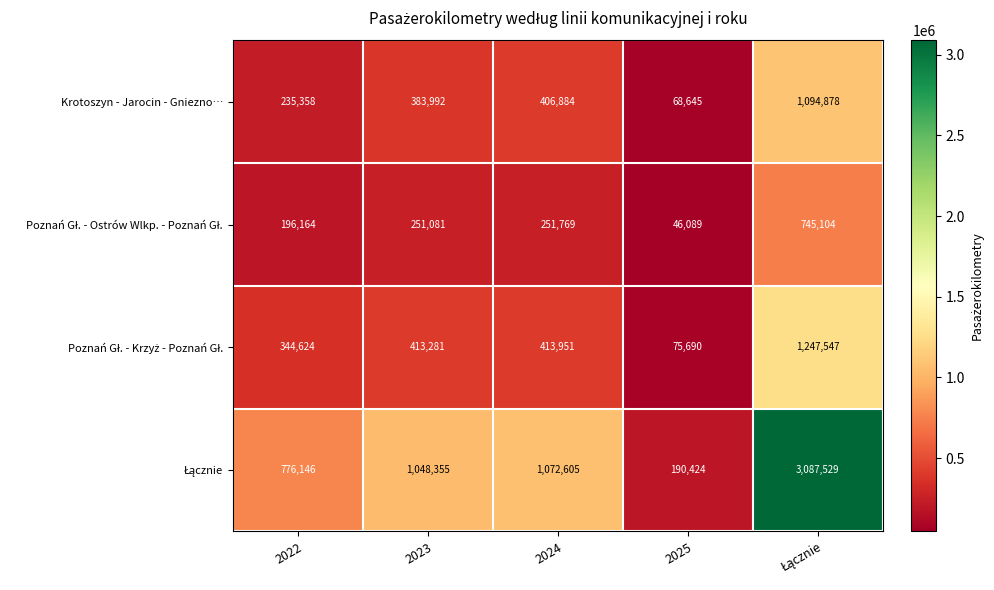

At how many categories does at least one series exceed 897539?

3